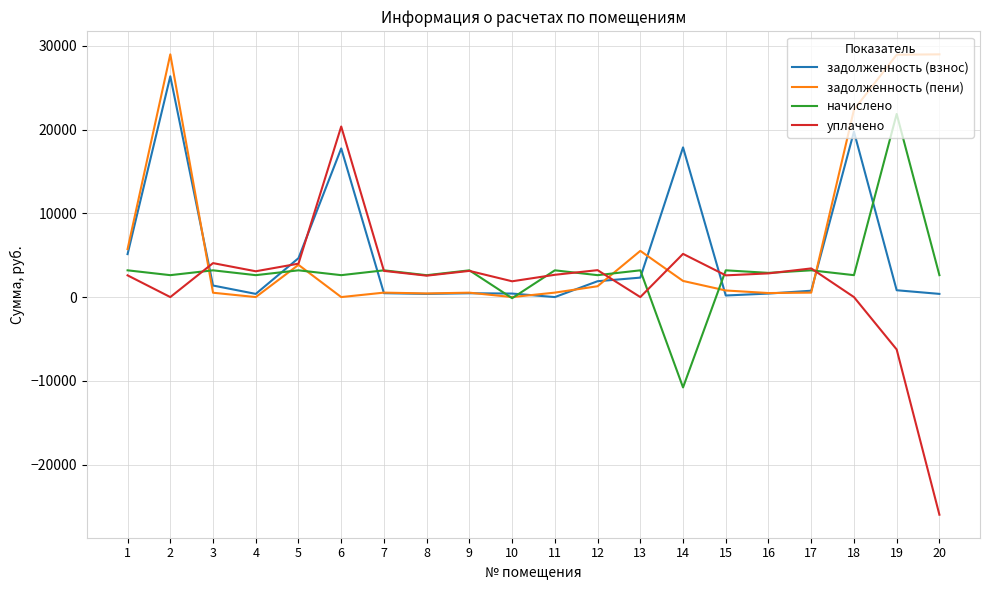

Is the value of начислено at 13 greater than the value of задолженность (пени) at 11?

Yes